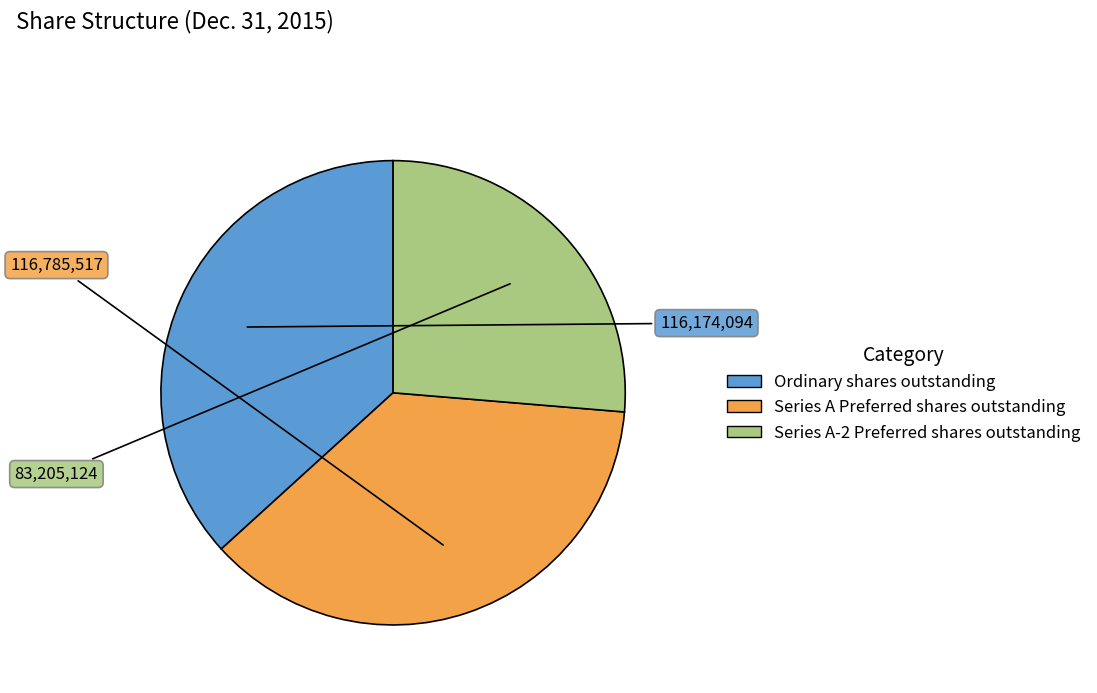

Does Series A Preferred shares outstanding represent more than half of the total?

No